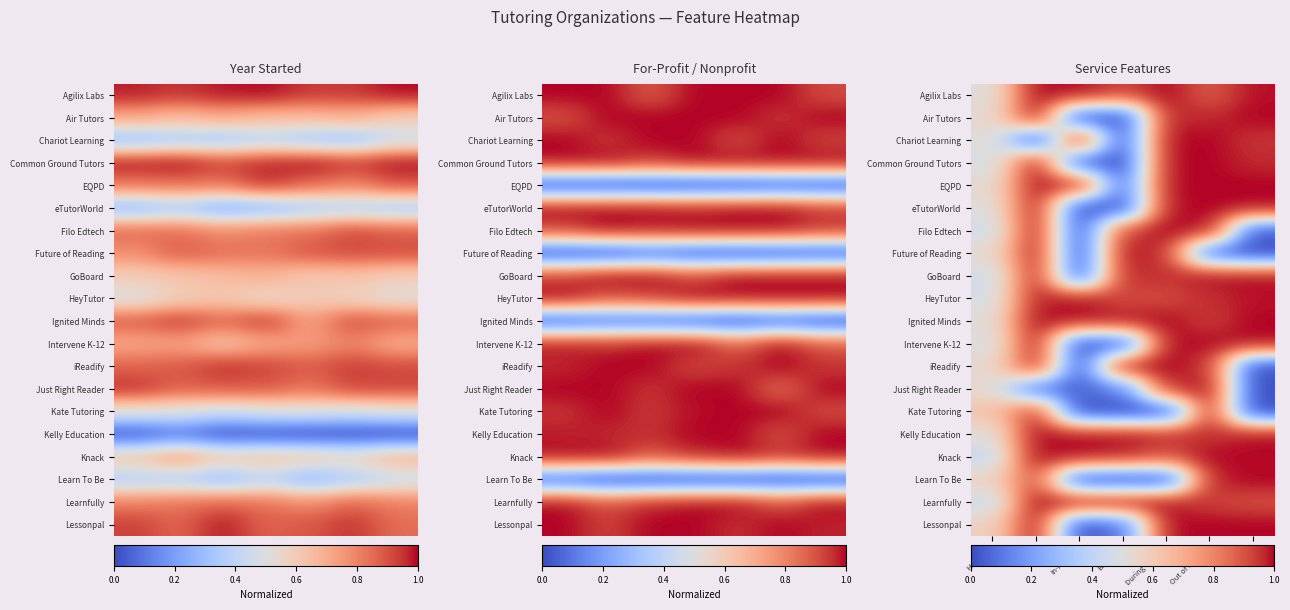

True or false: Kate Tutoring has a value of 0.5 at Out of School.

False